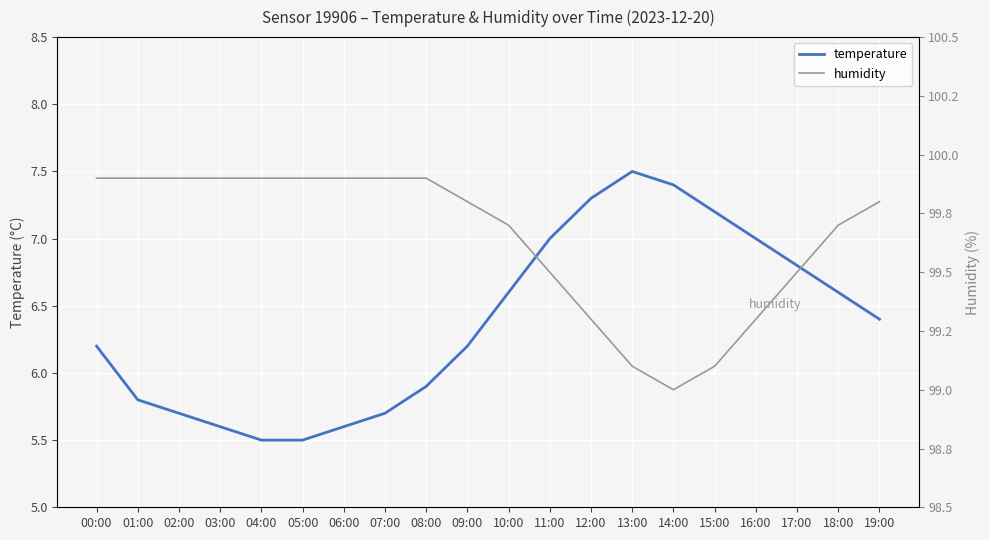

List the series in order of their peak value, lowest first.

temperature, humidity